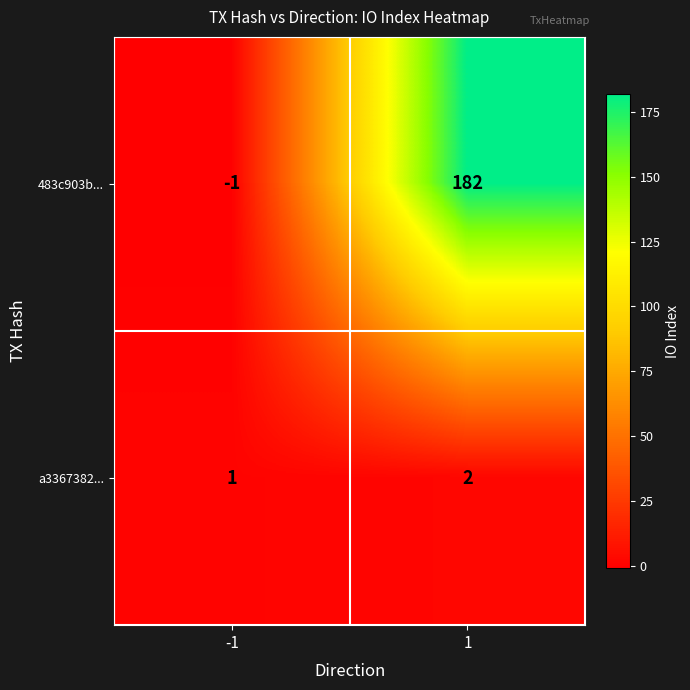

Reading right to left, transcribe all the data shown in this chart.

483c903b...: 1=182	-1=-1
a3367382...: 1=2	-1=1